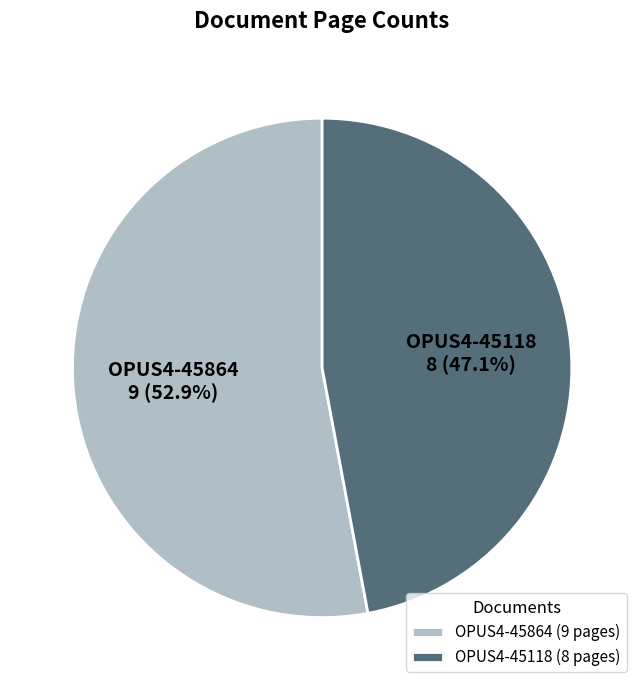

True or false: OPUS4-45118 accounts for 53% of the total.

False